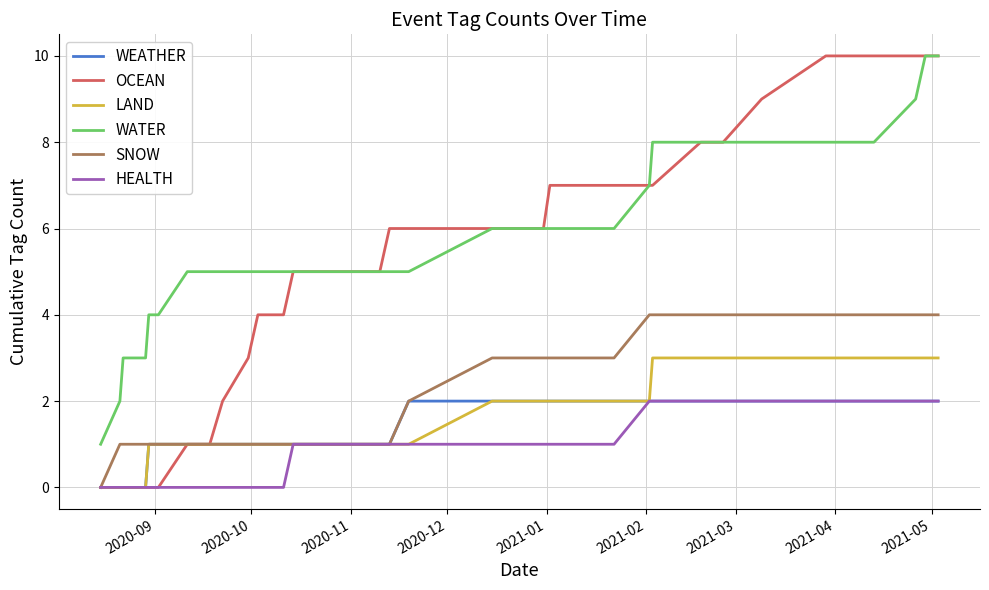

True or false: WEATHER and WATER intersect in this chart.

False